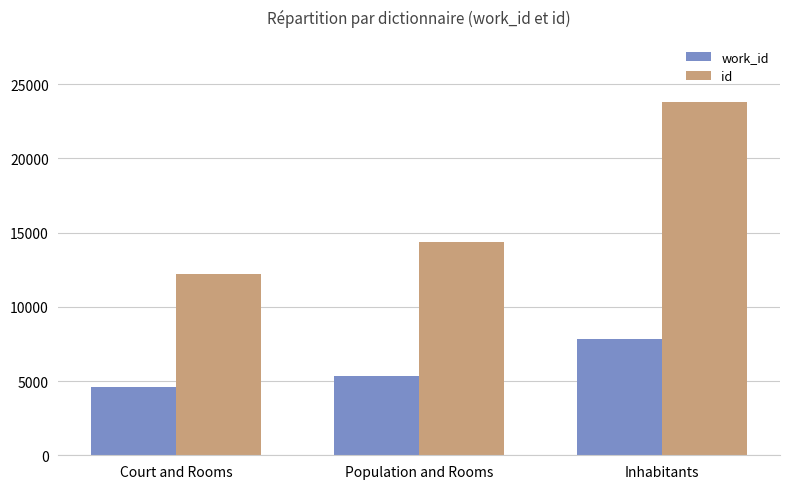

Which series has the largest range (max minus min)?

id